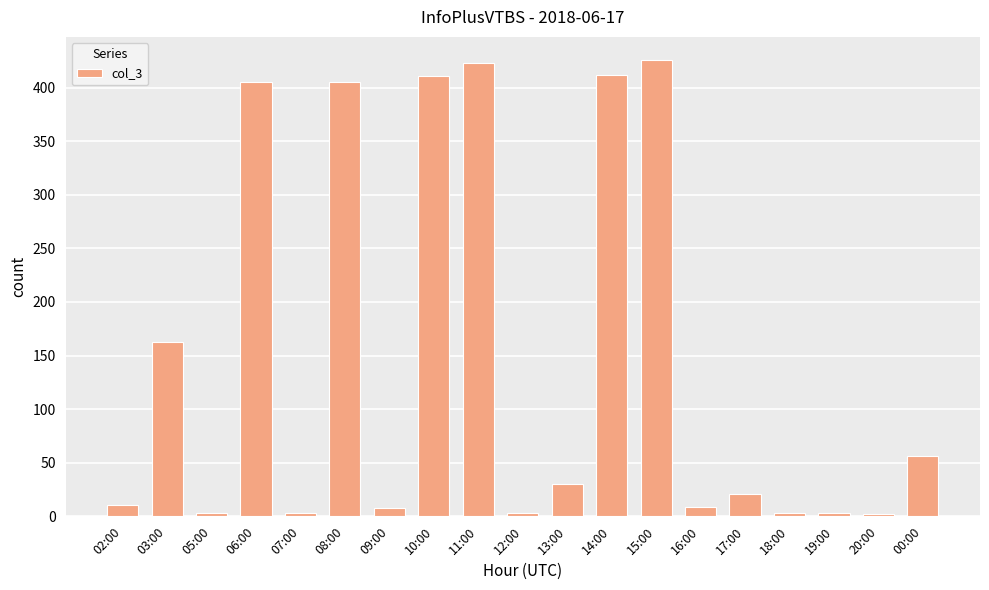

Which has a higher value, 12:00 or 15:00?

15:00